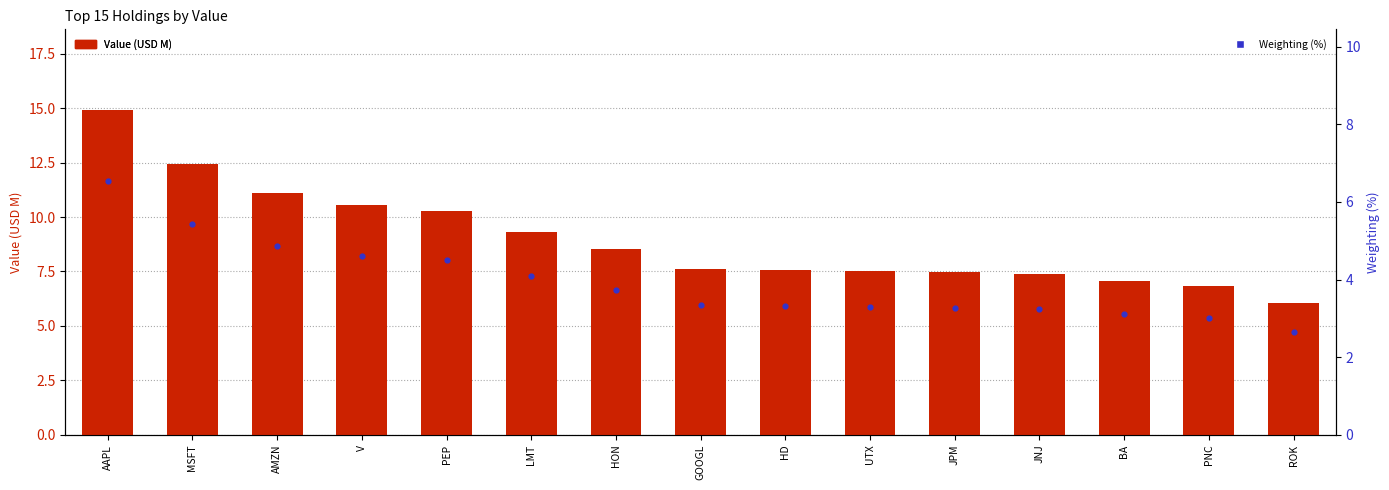

What are all the series names shown in the legend?

Value (USD M), Weighting (%)